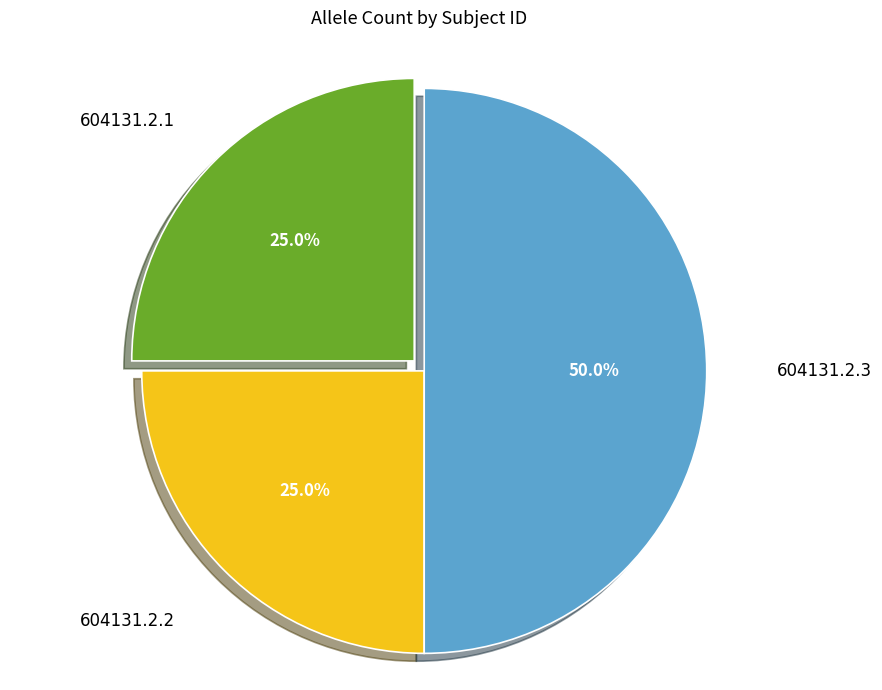

Count the number of slices in the pie.

3